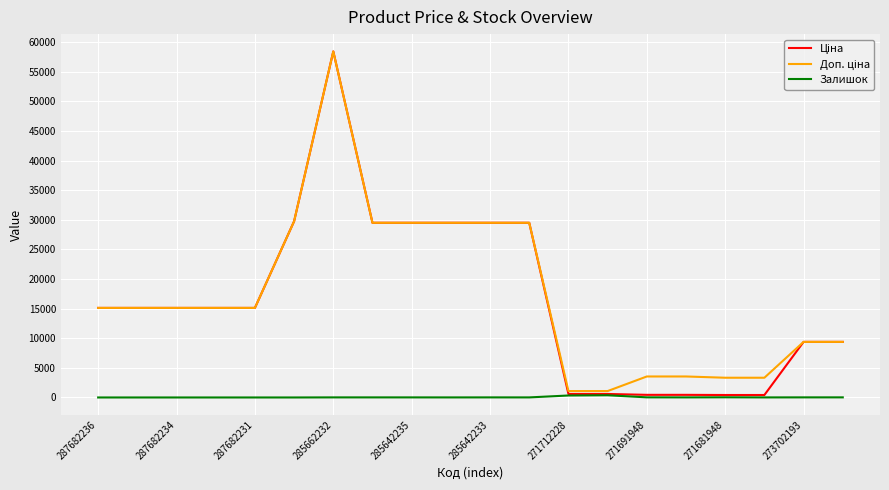

What is the greatest value displayed?

58426.5